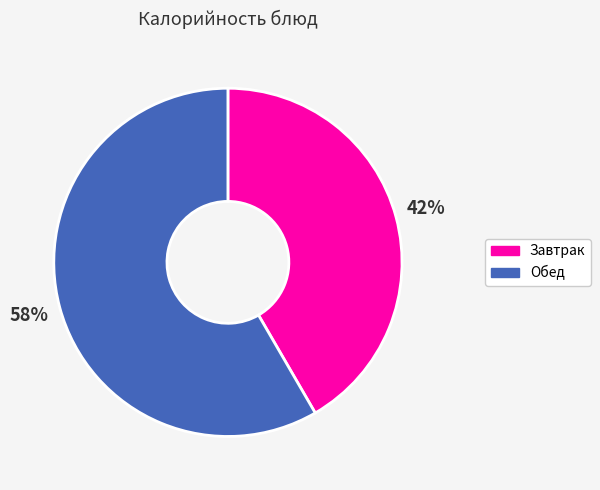

To the nearest percent, what is the average slice percentage?

50%